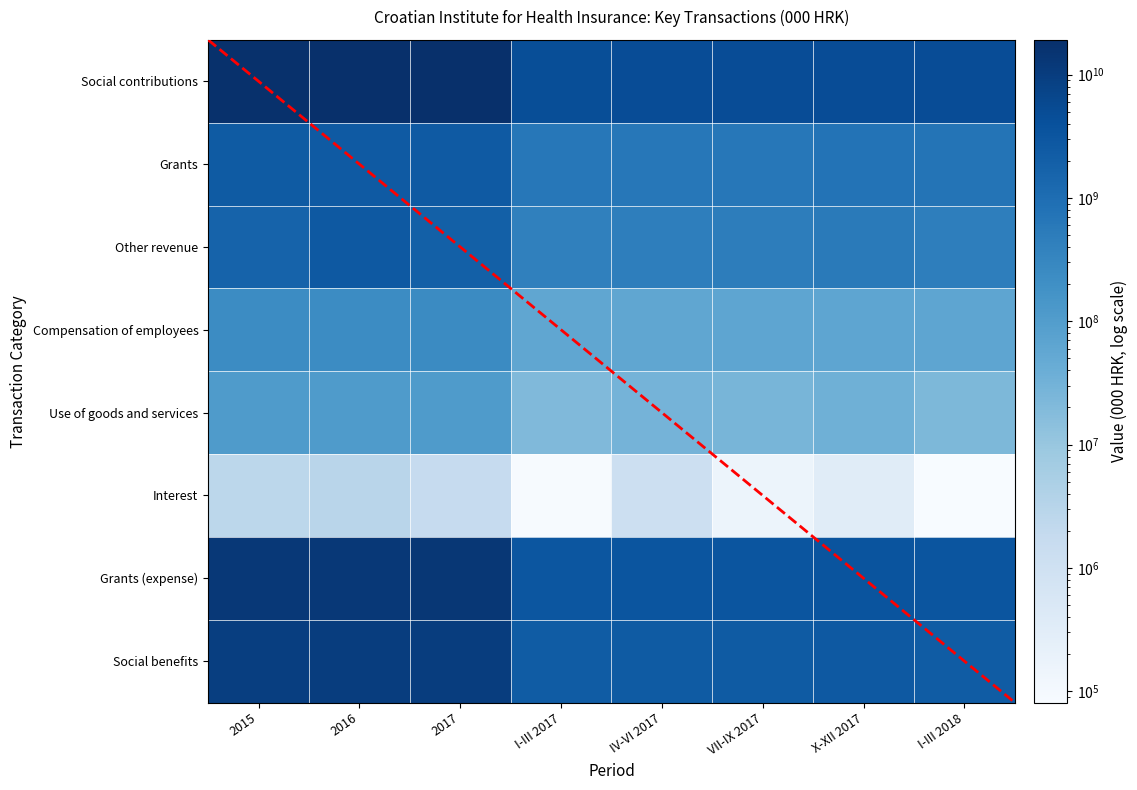

The value of Social benefits at IV-VI 2017 is 4141532795. True or false?

False